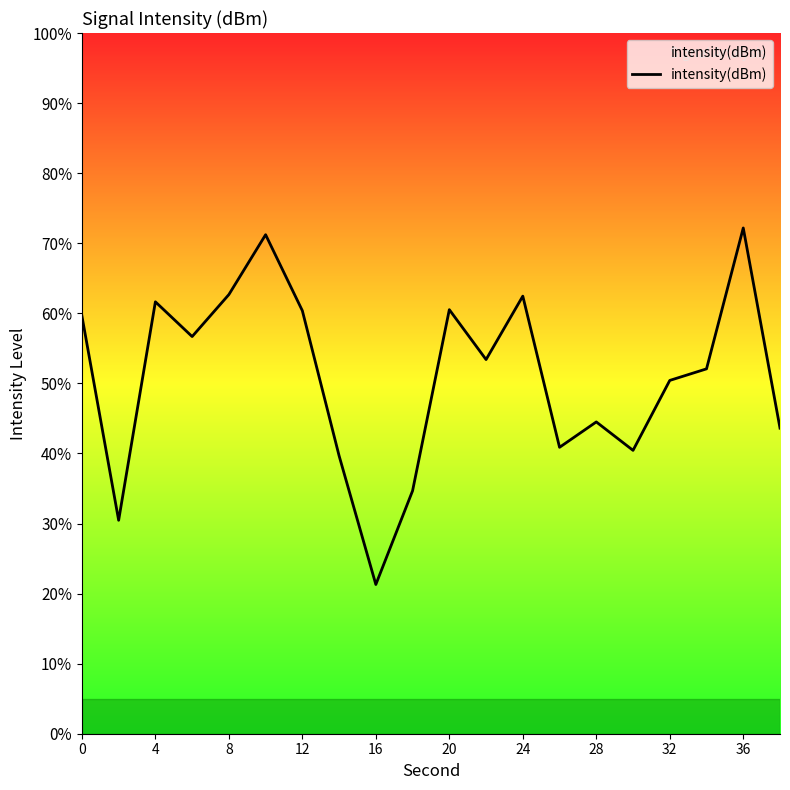

What is the minimum value shown in the chart?

21.3